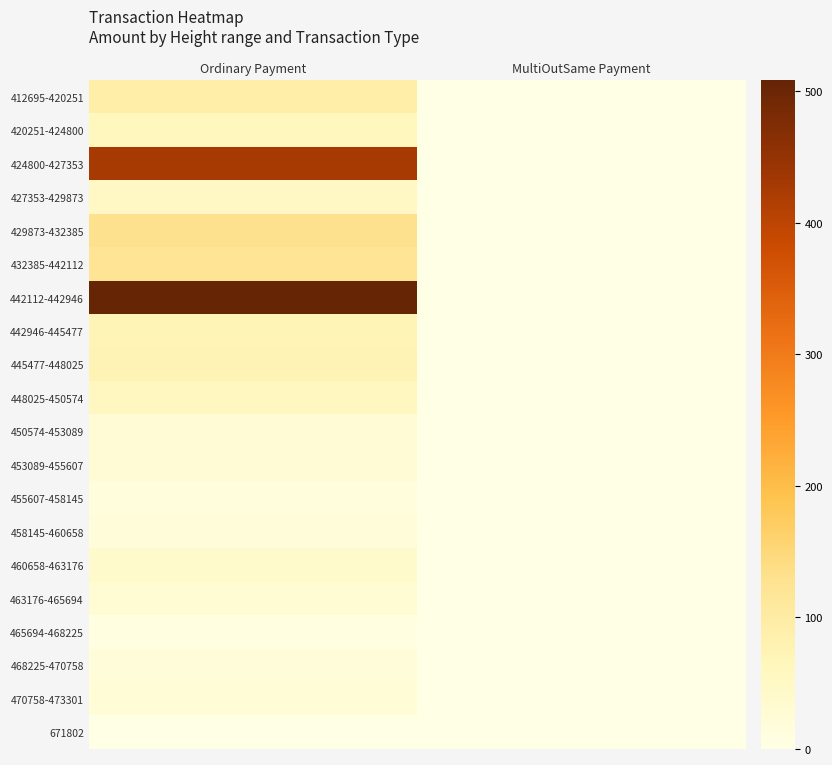

Reading left to right, what are all the values shown in this chart?

412695-420251: Ordinary Payment=92.0	MultiOutSame Payment=0.0
420251-424800: Ordinary Payment=63.1	MultiOutSame Payment=0.0
424800-427353: Ordinary Payment=426.7	MultiOutSame Payment=0.0
427353-429873: Ordinary Payment=49.7	MultiOutSame Payment=0.0
429873-432385: Ordinary Payment=129.1	MultiOutSame Payment=0.0
432385-442112: Ordinary Payment=121.7	MultiOutSame Payment=0.0
442112-442946: Ordinary Payment=508.3	MultiOutSame Payment=0.0
442946-445477: Ordinary Payment=72.0	MultiOutSame Payment=0.0
445477-448025: Ordinary Payment=73.7	MultiOutSame Payment=0.0
448025-450574: Ordinary Payment=59.4	MultiOutSame Payment=0.0
450574-453089: Ordinary Payment=25.2	MultiOutSame Payment=0.0
453089-455607: Ordinary Payment=25.2	MultiOutSame Payment=0.0
455607-458145: Ordinary Payment=14.7	MultiOutSame Payment=0.0
458145-460658: Ordinary Payment=17.2	MultiOutSame Payment=0.0
460658-463176: Ordinary Payment=38.1	MultiOutSame Payment=0.0
463176-465694: Ordinary Payment=29.6	MultiOutSame Payment=0.0
465694-468225: Ordinary Payment=6.8	MultiOutSame Payment=0.0
468225-470758: Ordinary Payment=16.5	MultiOutSame Payment=0.0
470758-473301: Ordinary Payment=23.4	MultiOutSame Payment=0.0
671802: Ordinary Payment=0.0	MultiOutSame Payment=0.0